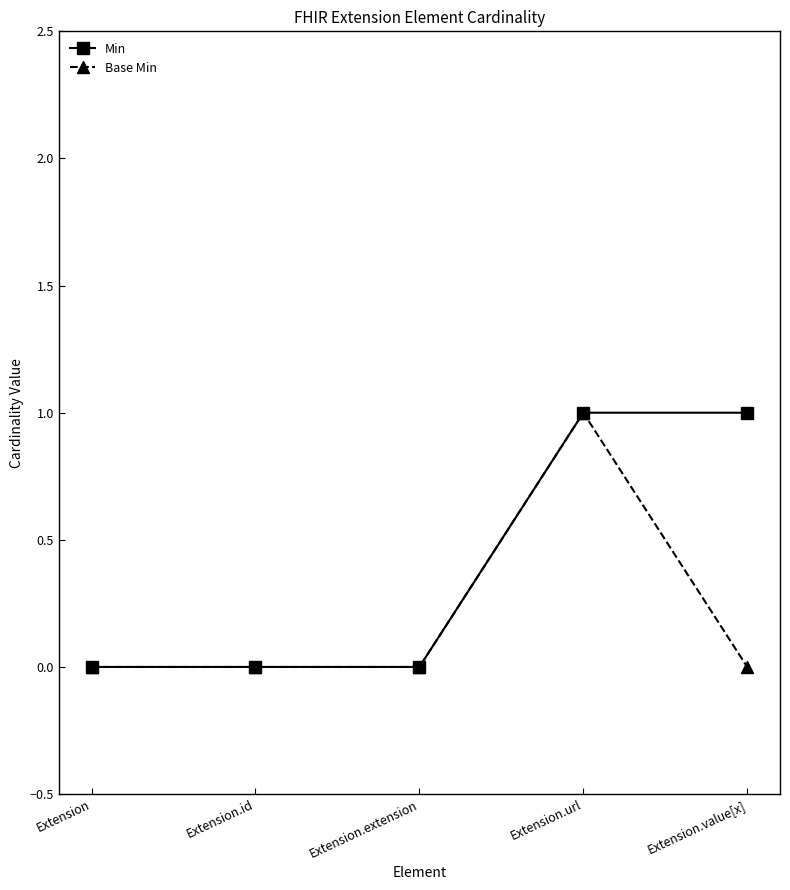

What position from the right is Extension.id?

4